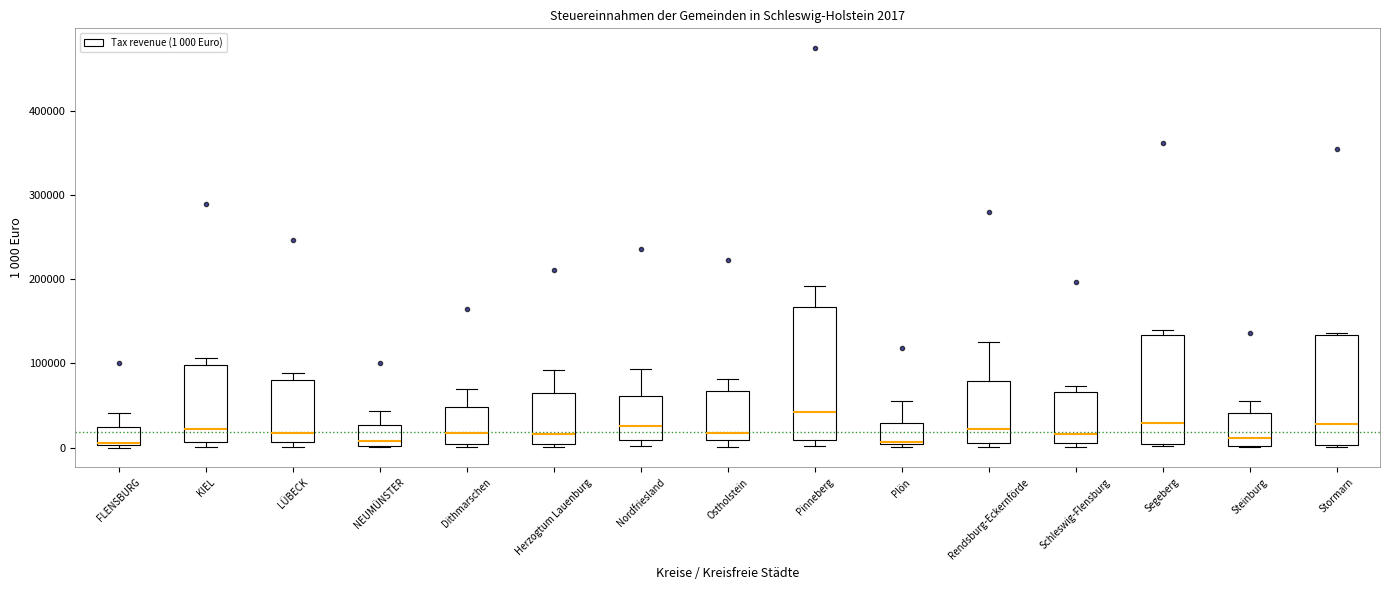

Comparing the boxes themselves (not the whiskers), which one is the tallest?

Pinneberg